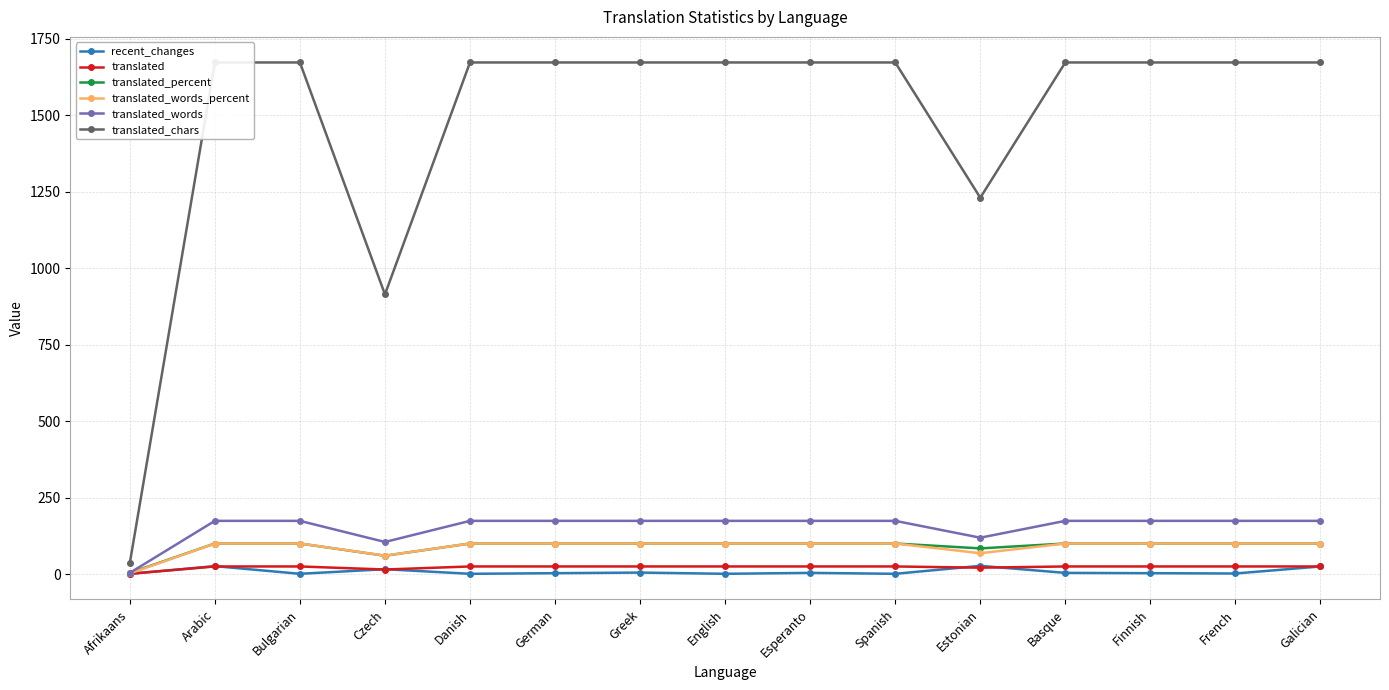

At how many categories does at least one series exceed 1179?

13